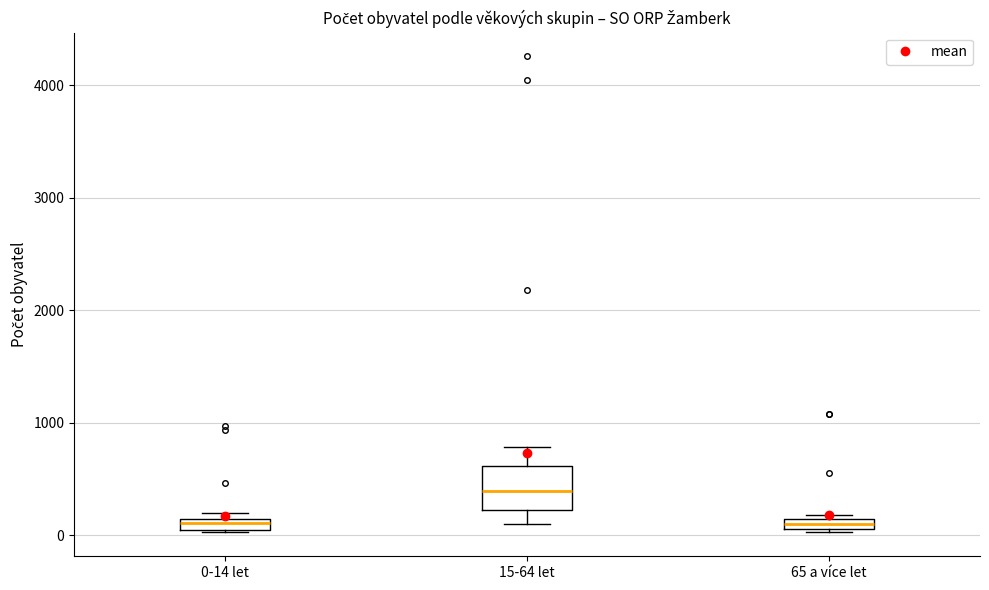

Comparing the boxes themselves (not the whiskers), which one is the tallest?

15-64 let